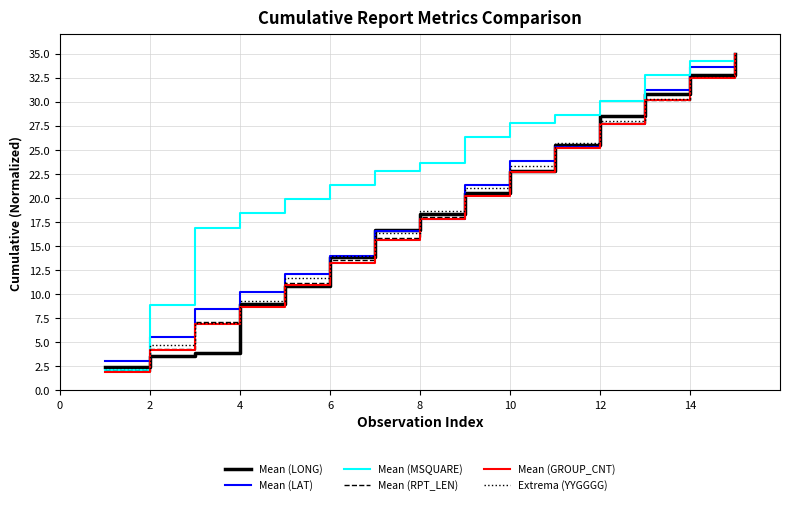

Which series has the largest total across all categories?

Mean (MSQUARE)